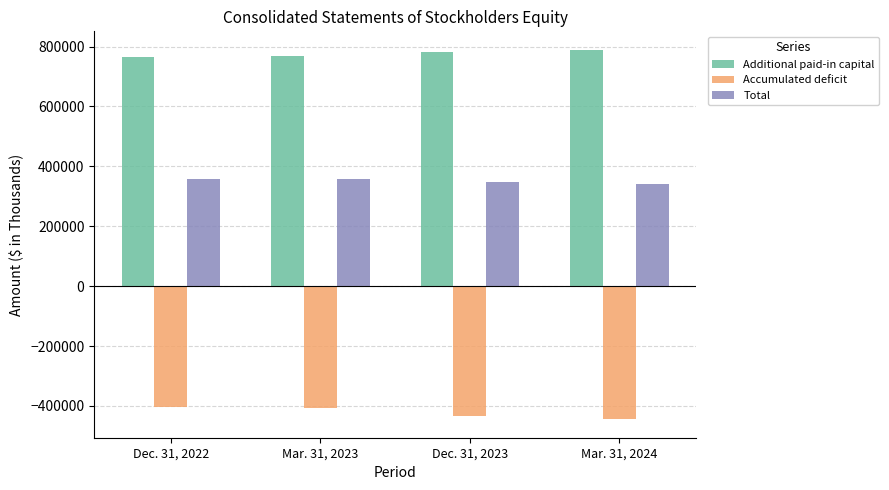

List the series in order of their overall mean, lowest first.

Accumulated deficit, Total, Additional paid-in capital